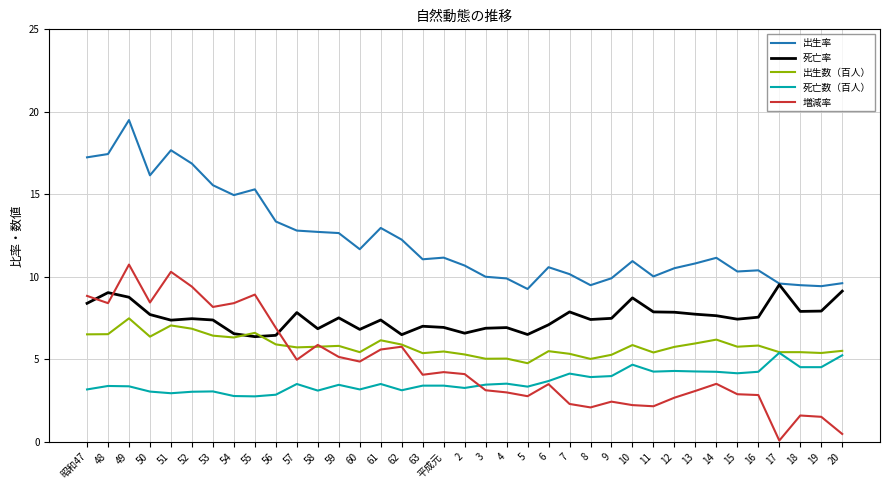

True or false: 出生率 and 増減率 intersect in this chart.

False